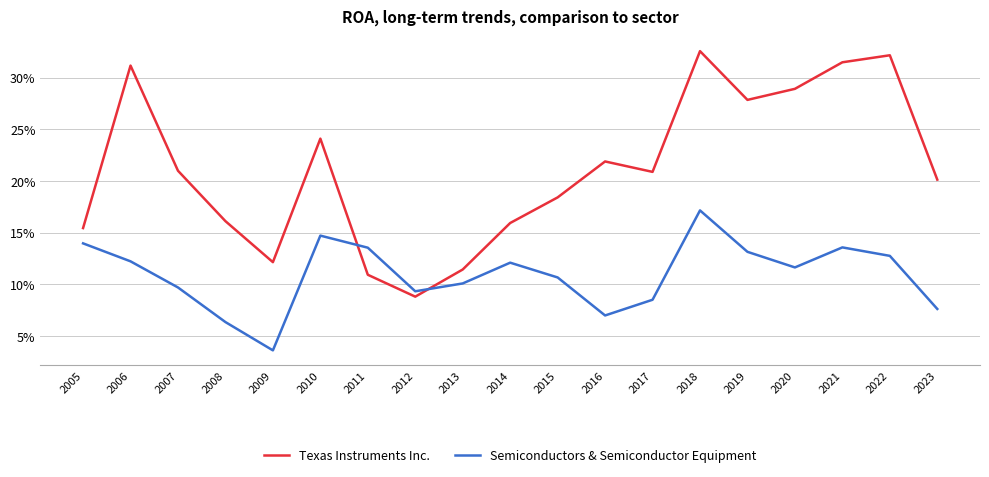

Is this an area chart (filled region under the line)?

No